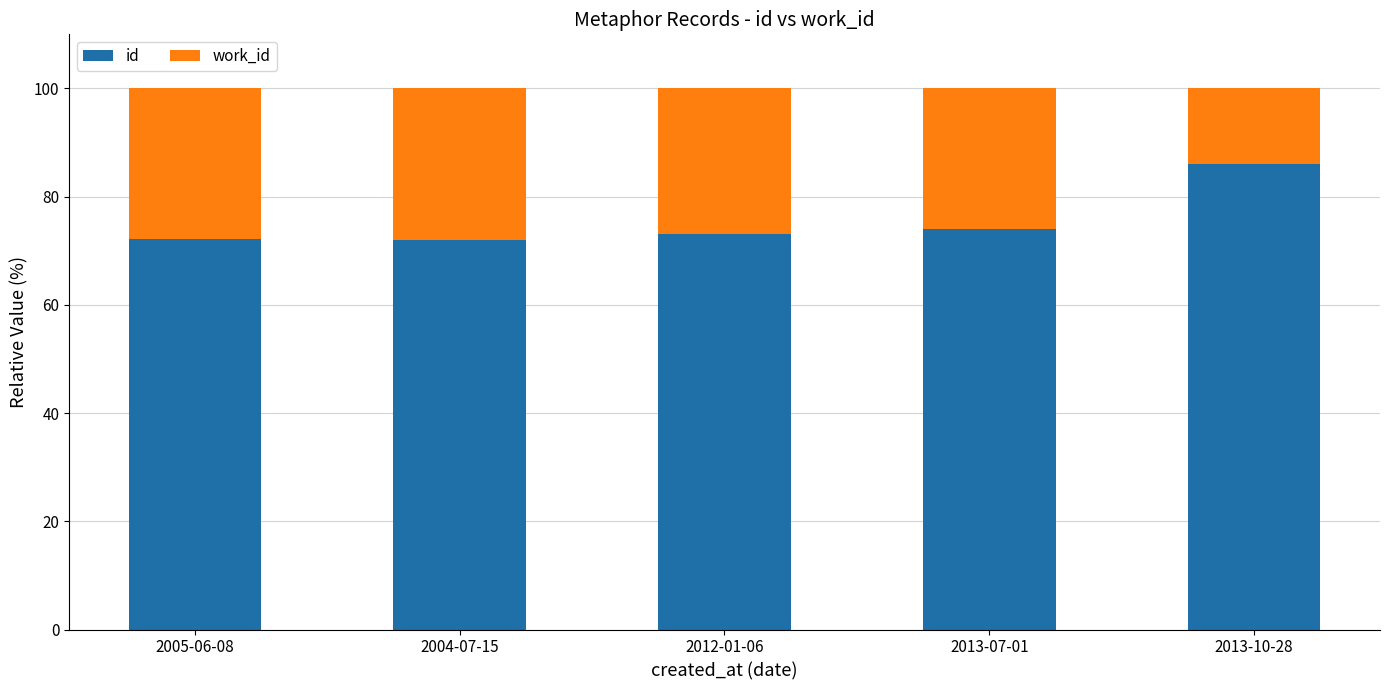

What is the difference between the second highest and second lowest values in the id series?

1.9